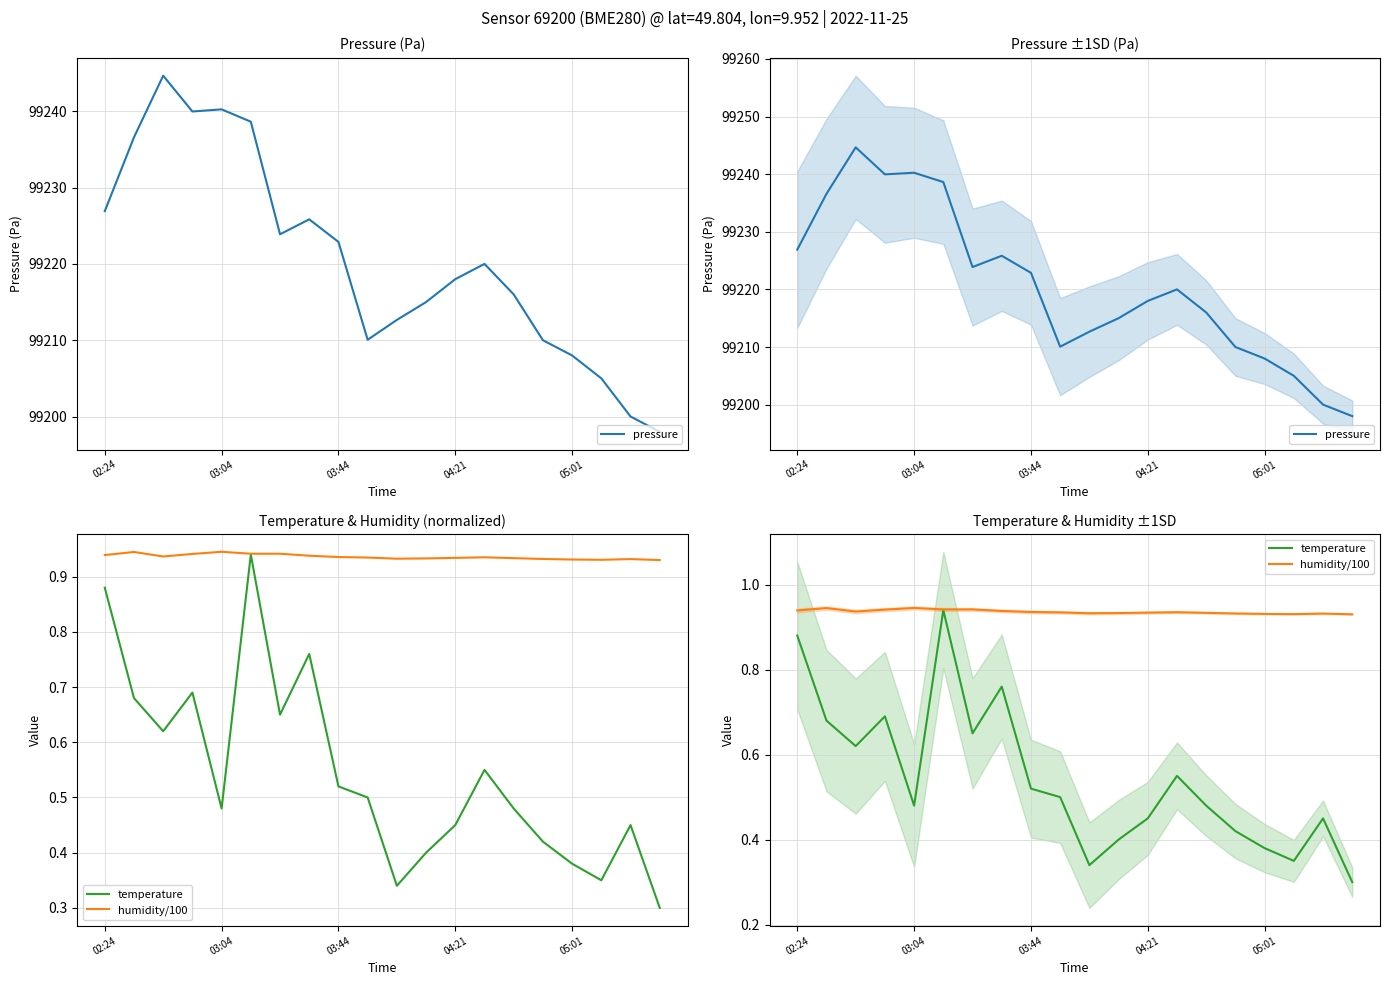

True or false: pressure and temperature cross at least once.

False